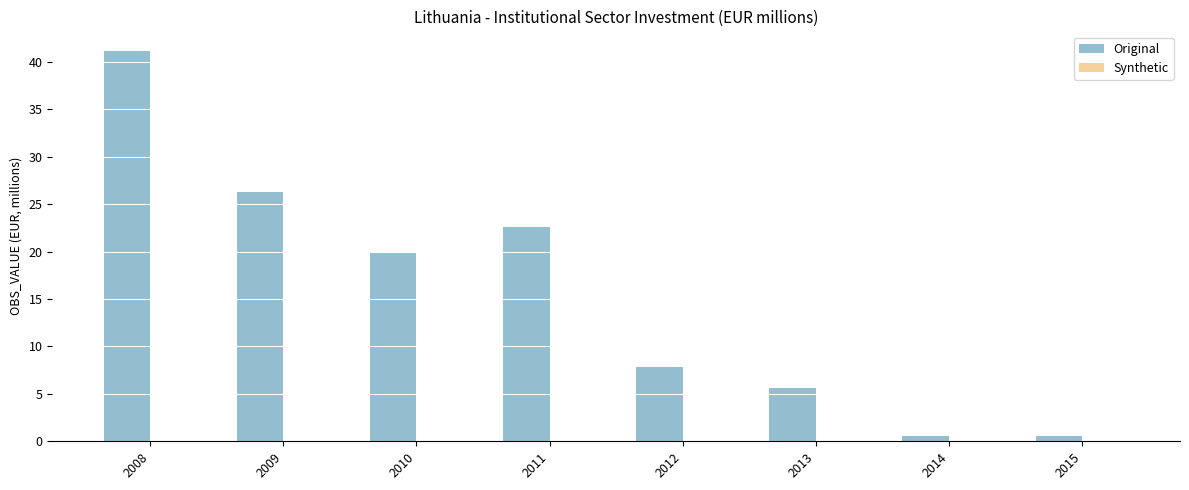

Is it true that the value at 2008 is 65.5?

False